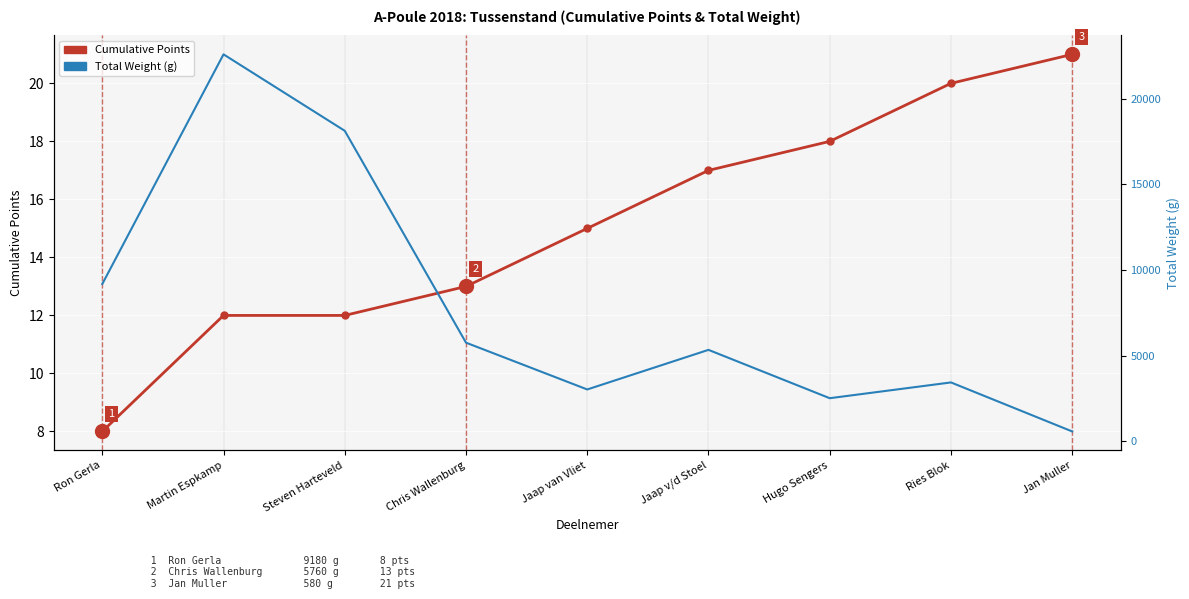

True or false: Cumulative Points and Total Weight (g) intersect in this chart.

False